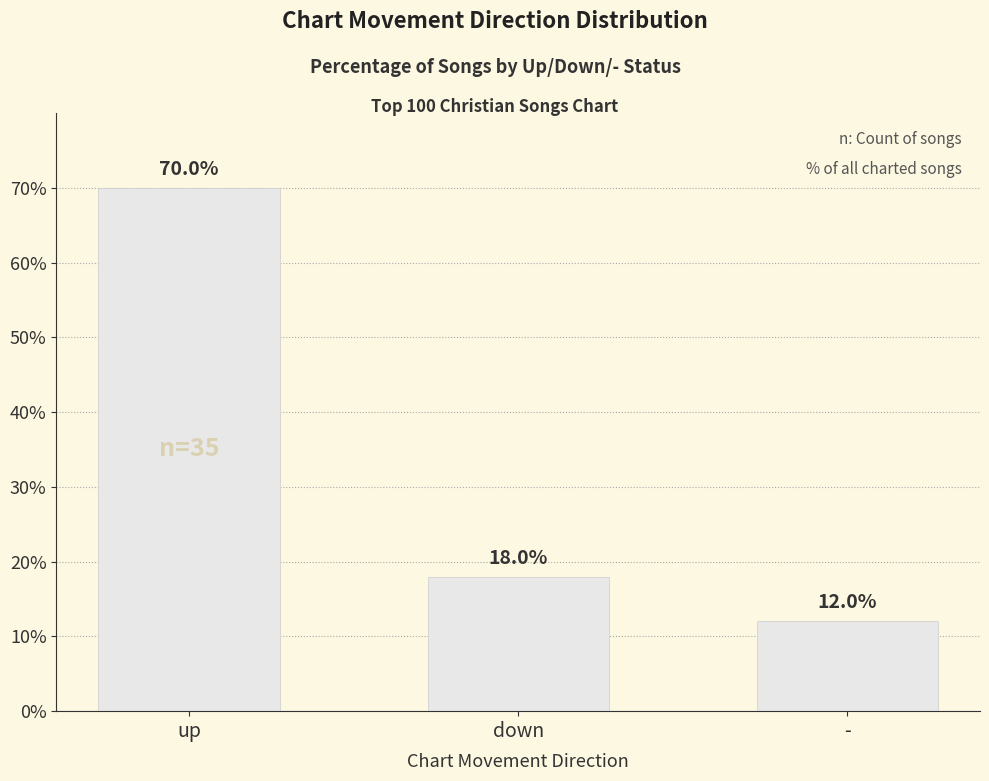

Are the bars grouped side by side (vs. stacked)?

No